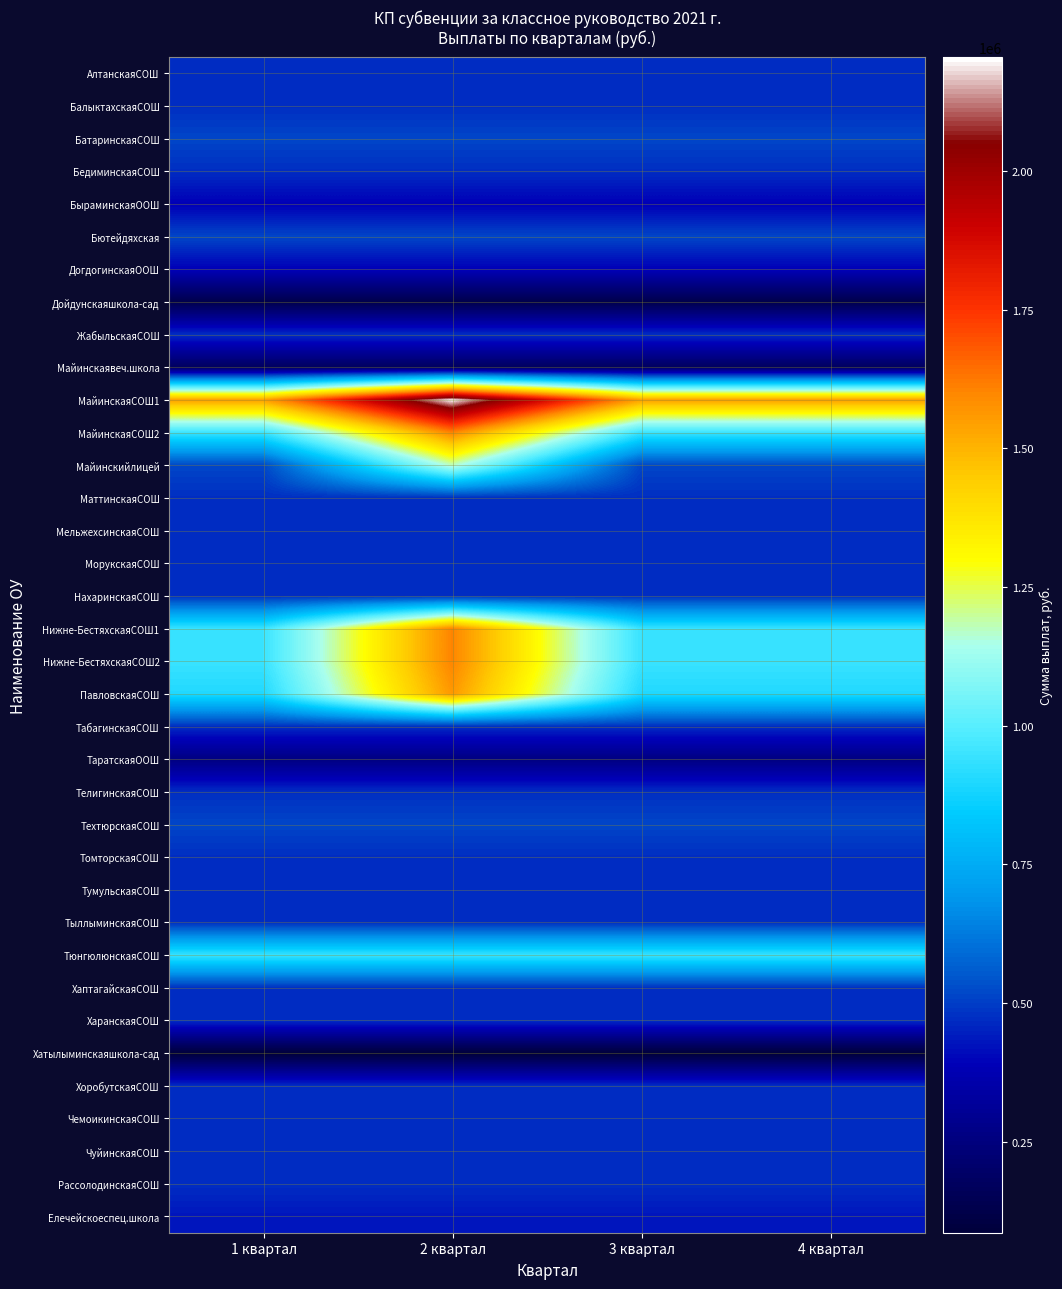

List the series in order of their peak value, lowest first.

Хатылыминскаяшкола-сад, Дойдунскаяшкола-сад, Майинскаявеч.школа, ТаратскаяООШ, БыраминскаяООШ, ДогдогинскаяООШ, Елечейскоеспец.школа, АлтанскаяСОШ, БалыктахскаяСОШ, БедиминскаяСОШ, ЖабыльскаяСОШ, МаттинскаяСОШ, МельжехсинскаяСОШ, МорукскаяСОШ, НахаринскаяСОШ, ТабагинскаяСОШ, ТелигинскаяСОШ, ТомторскаяСОШ, ТумульскаяСОШ, ТыллыминскаяСОШ, ХаптагайскаяСОШ, ХаранскаяСОШ, ХоробутскаяСОШ, ЧемоикинскаяСОШ, ЧуйинскаяСОШ, РассолодинскаяСОШ, БатаринскаяСОШ, Бютейдяхская, ТехтюрскаяСОШ, ТюнгюлюнскаяСОШ, Майинскийлицей, ПавловскаяСОШ, МайинскаяСОШ2, Нижне-БестяхскаяСОШ1, Нижне-БестяхскаяСОШ2, МайинскаяСОШ1